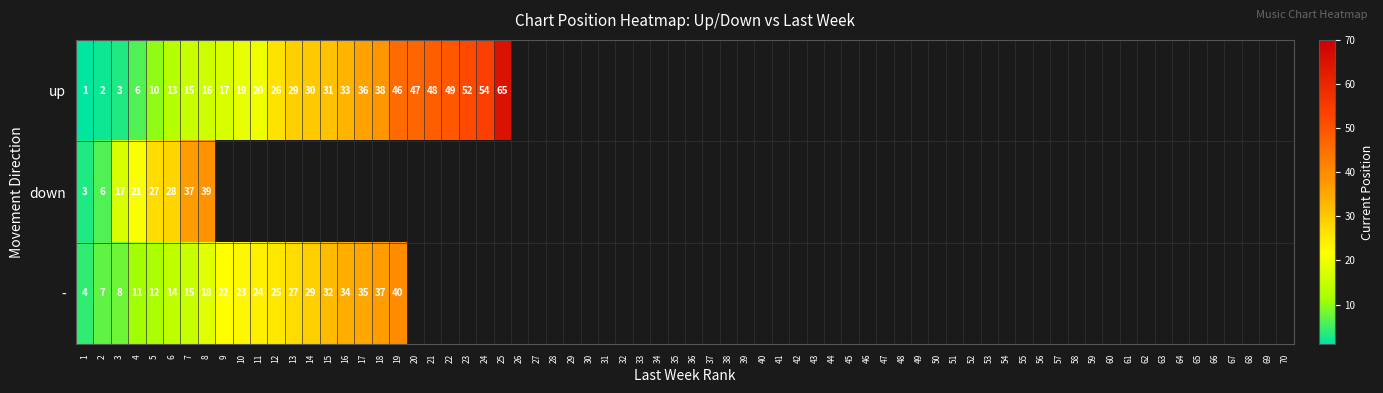

Which series has the widest spread of values?

up